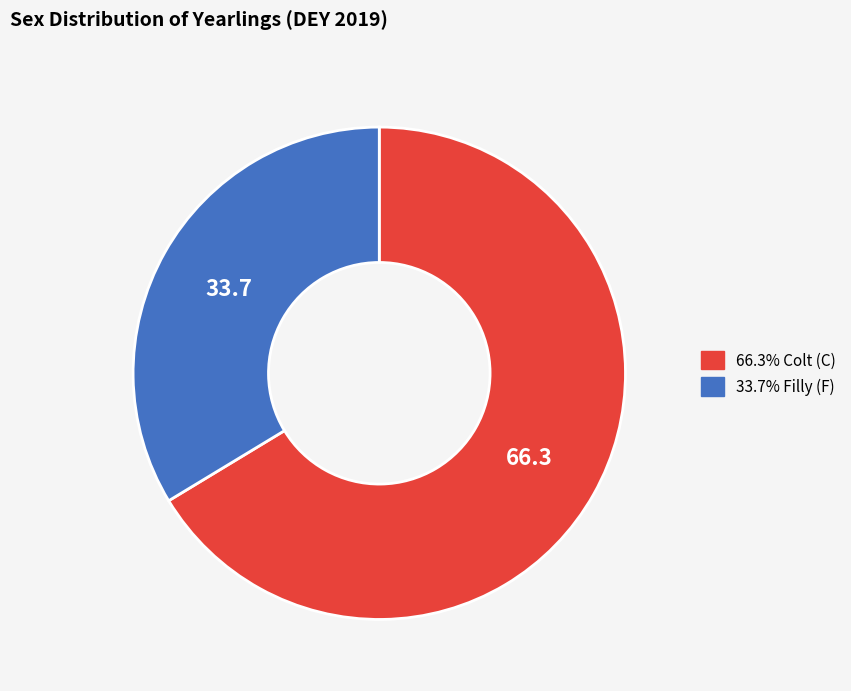

Is there any slice that represents more than half of the pie?

Yes